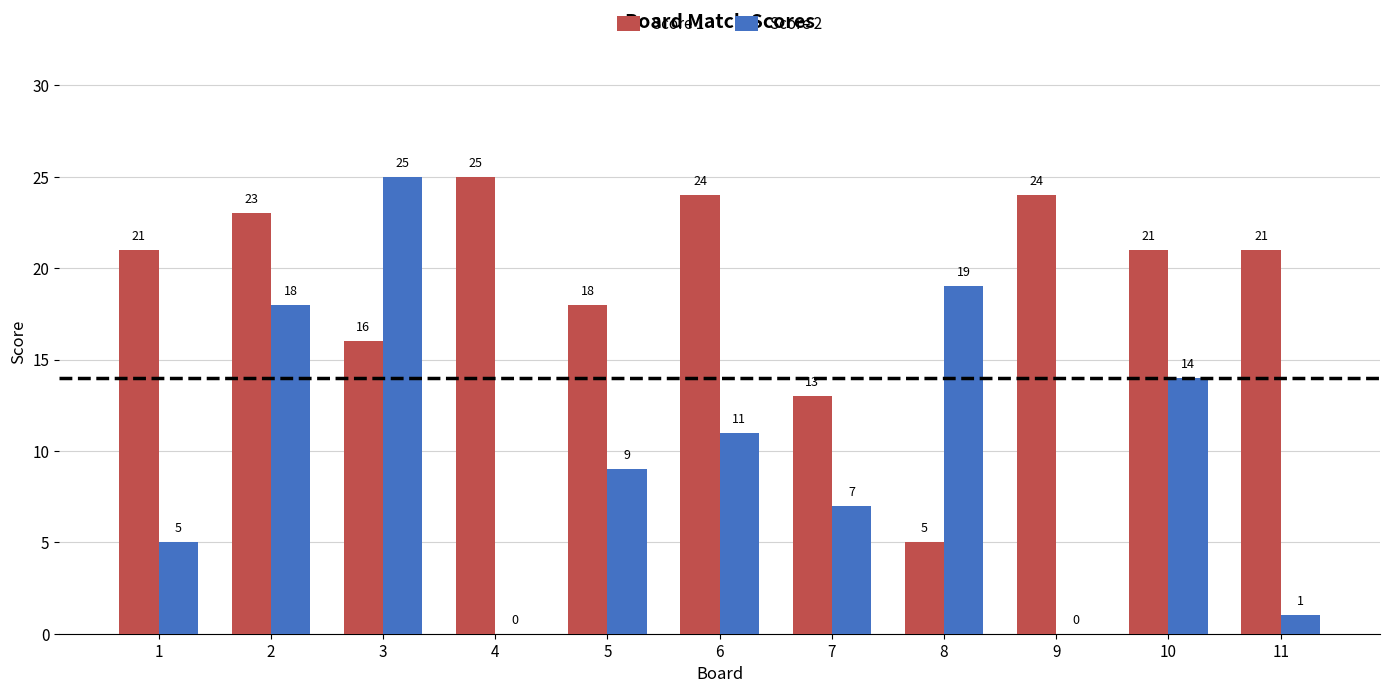

What is the average value of the Score 1 series?

19